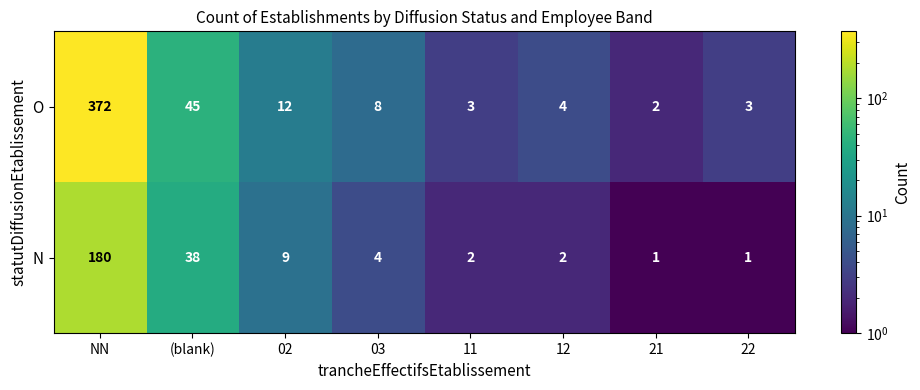

What is the difference between the second highest and second lowest values in the N series?

37